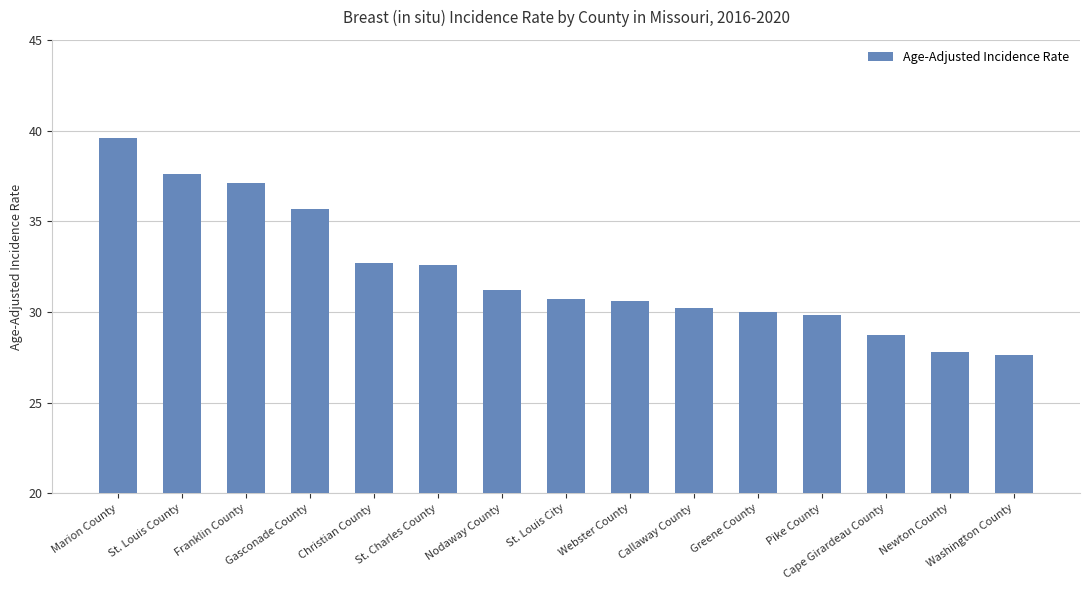

What is the greatest value displayed?

39.6